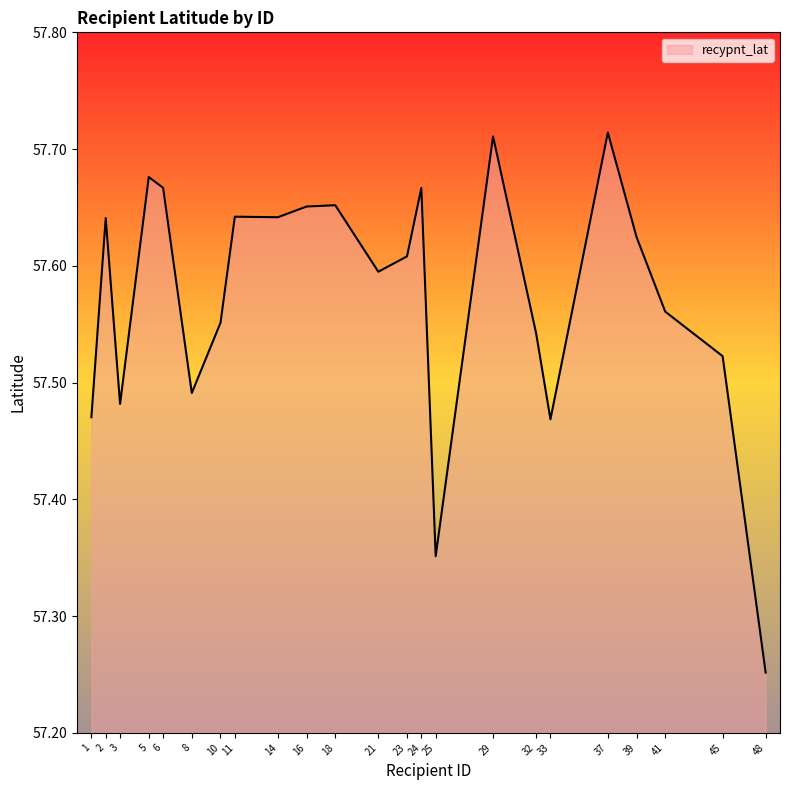

At which category does the chart reach its minimum across all series?

48